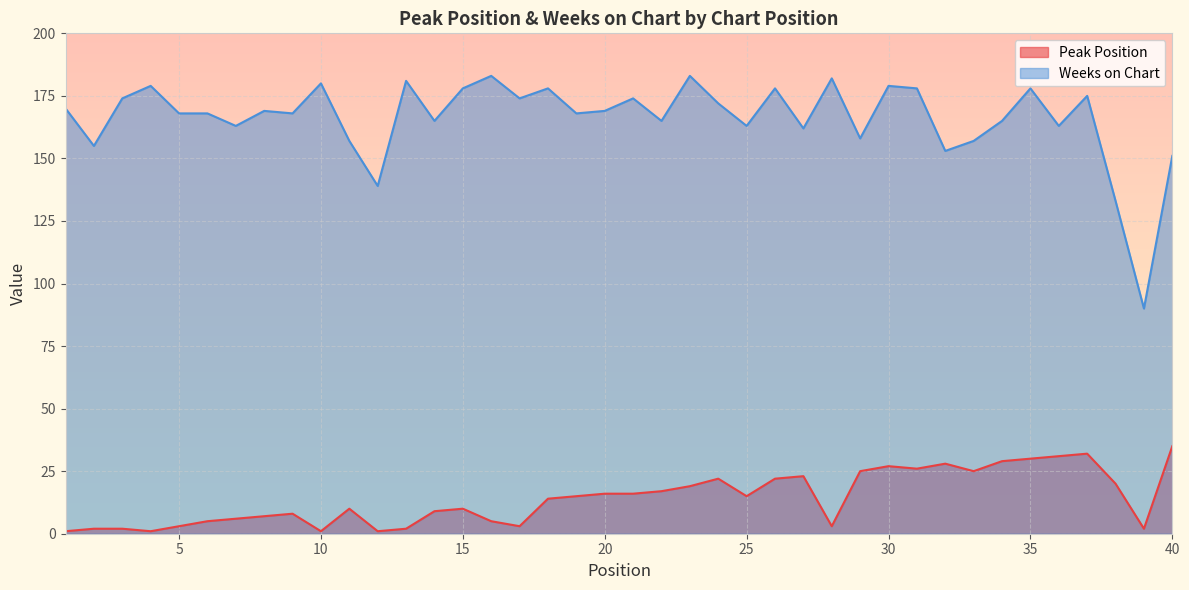

What is the average value of the Peak Position series?

14